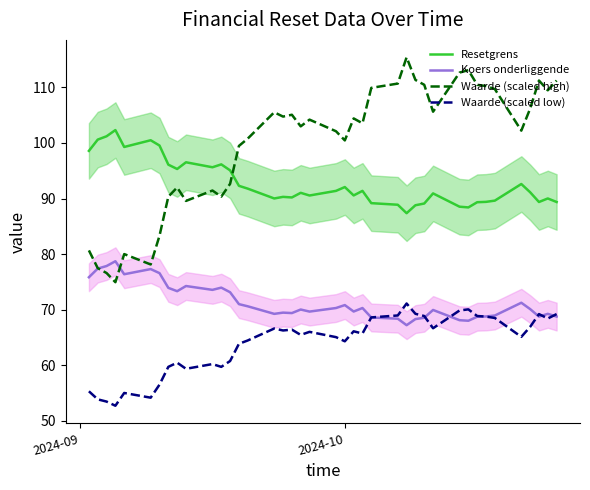

True or false: Resetgrens and Waarde (scaled high) intersect in this chart.

True